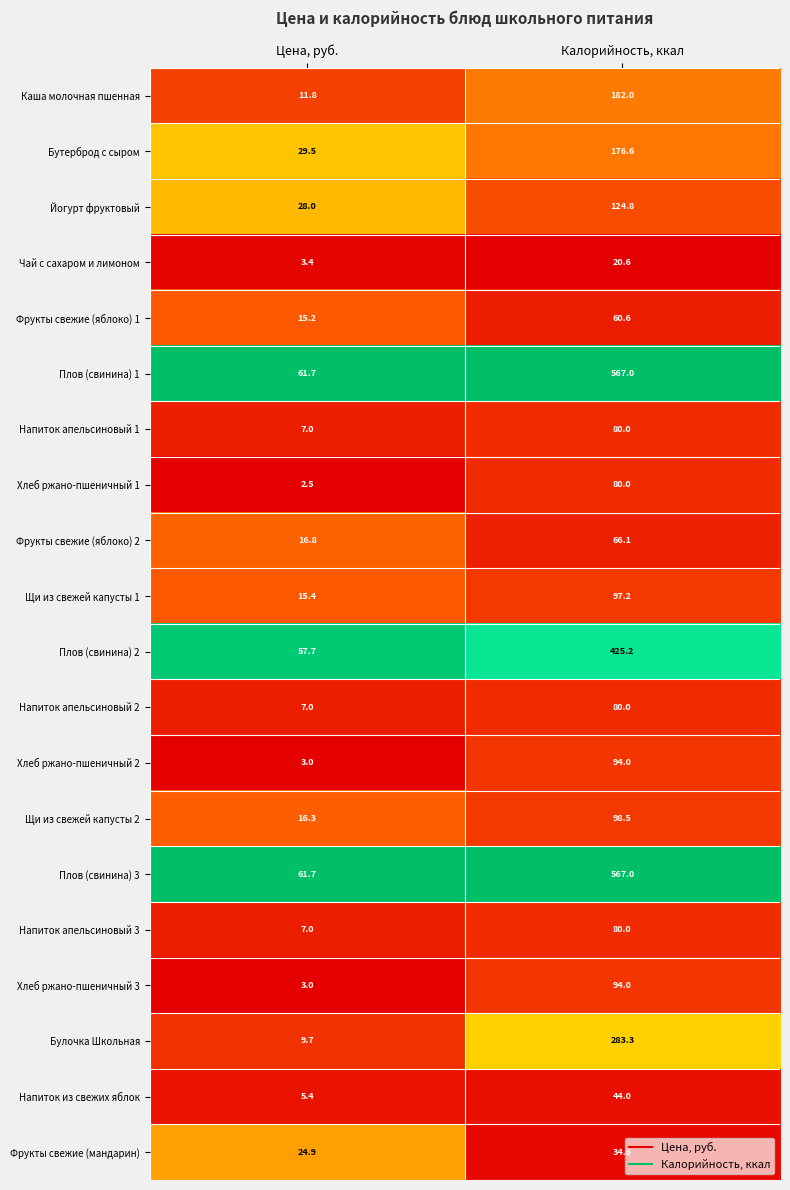

List the labels in order of Плов (свинина) 1 value, largest first.

Калорийность, ккал, Цена, руб.